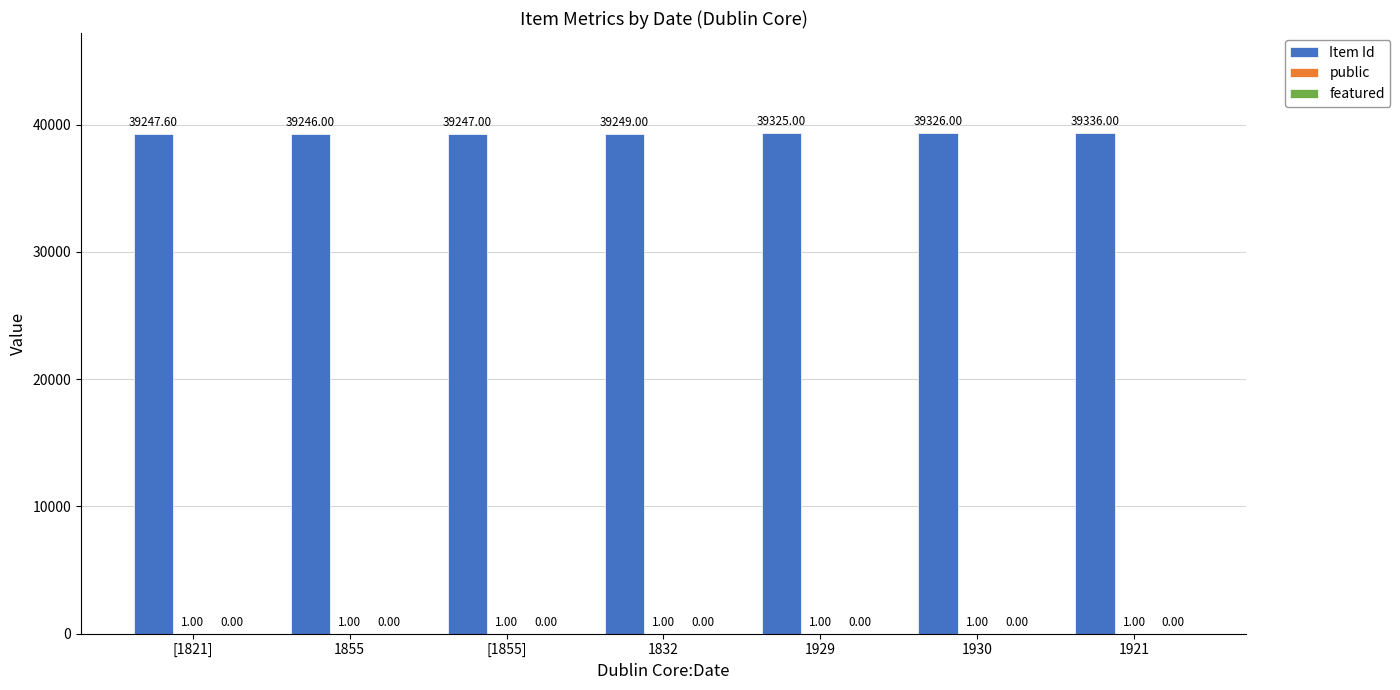

Which series has the largest total across all categories?

Item Id